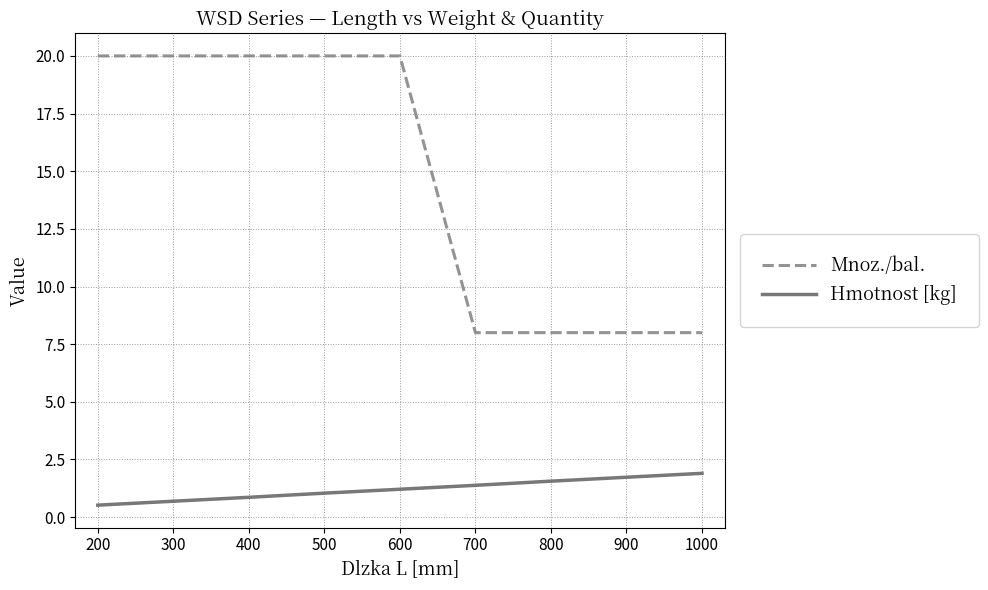

How many categories are shown in the chart?

9